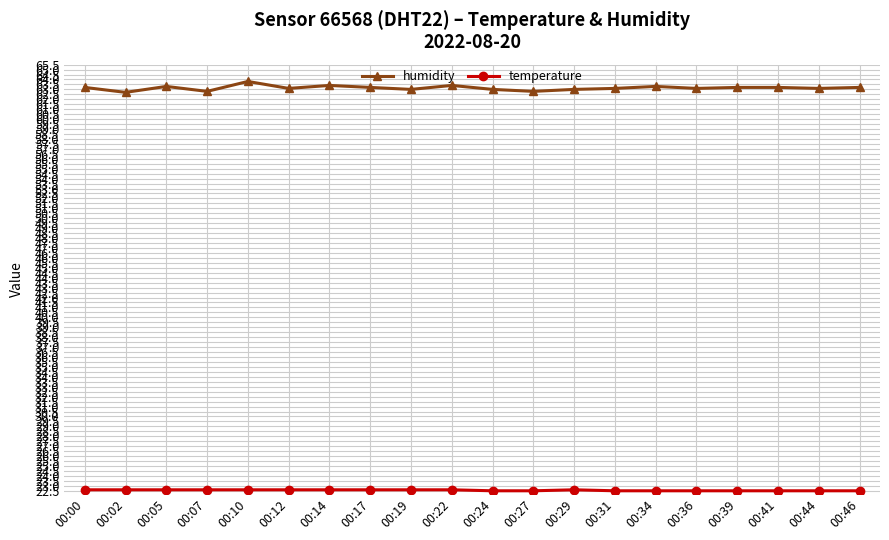

Which series has the largest range (max minus min)?

humidity